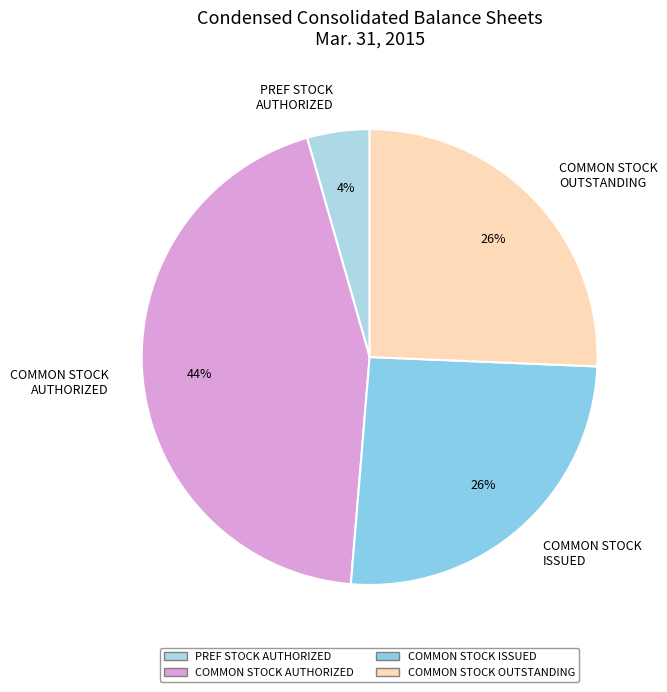

To the nearest percent, what is the average slice percentage?

25%